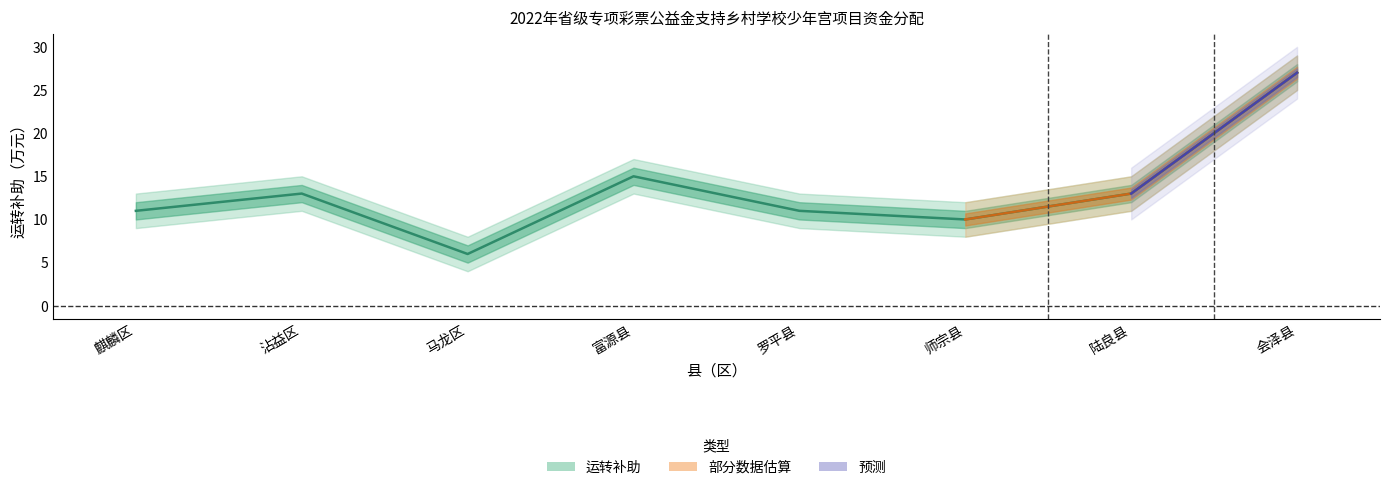

Is the value of 运转补助 at 师宗县 greater than the value of 运转补助_lower at 会泽县?

No